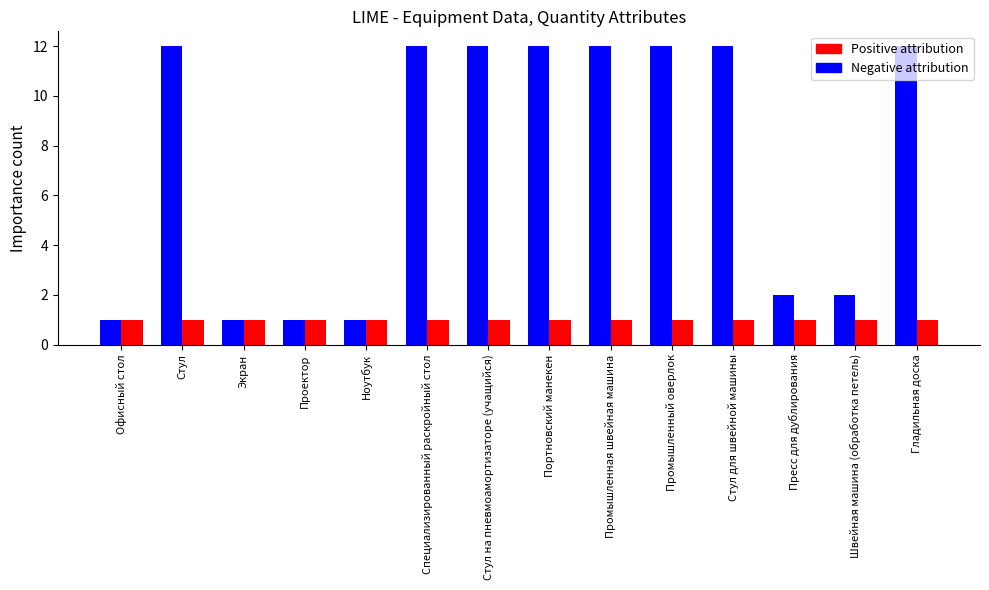

At how many categories does at least one series exceed 4?

8